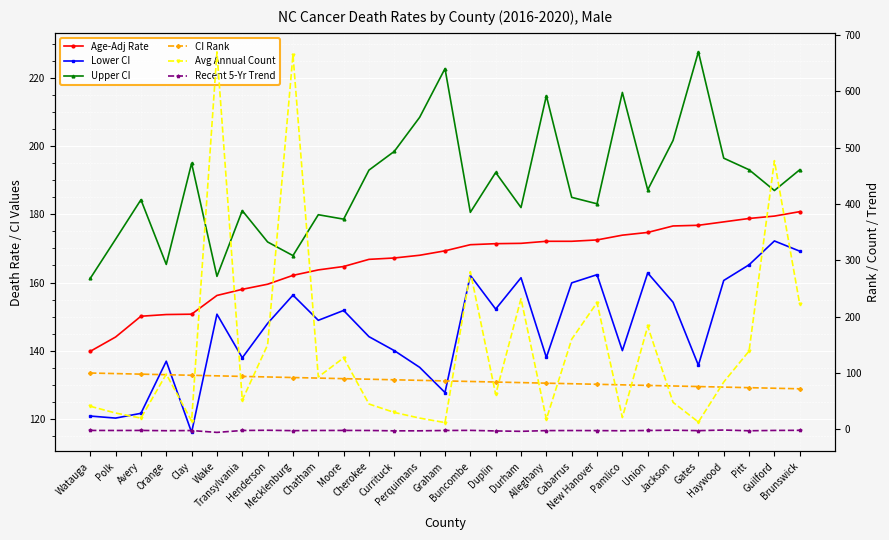

What is the difference between the maximum and second lowest values in the Lower CI series?

52.0